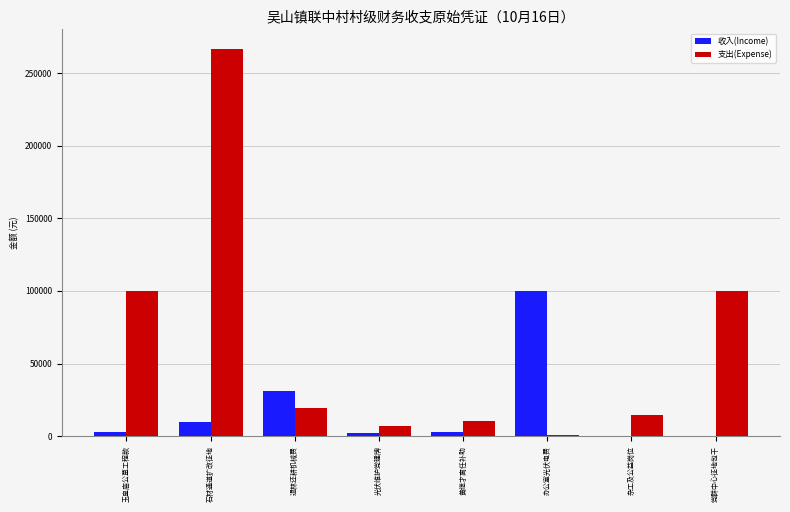

What is the sum of all 支出(Expense) values?

519232.0